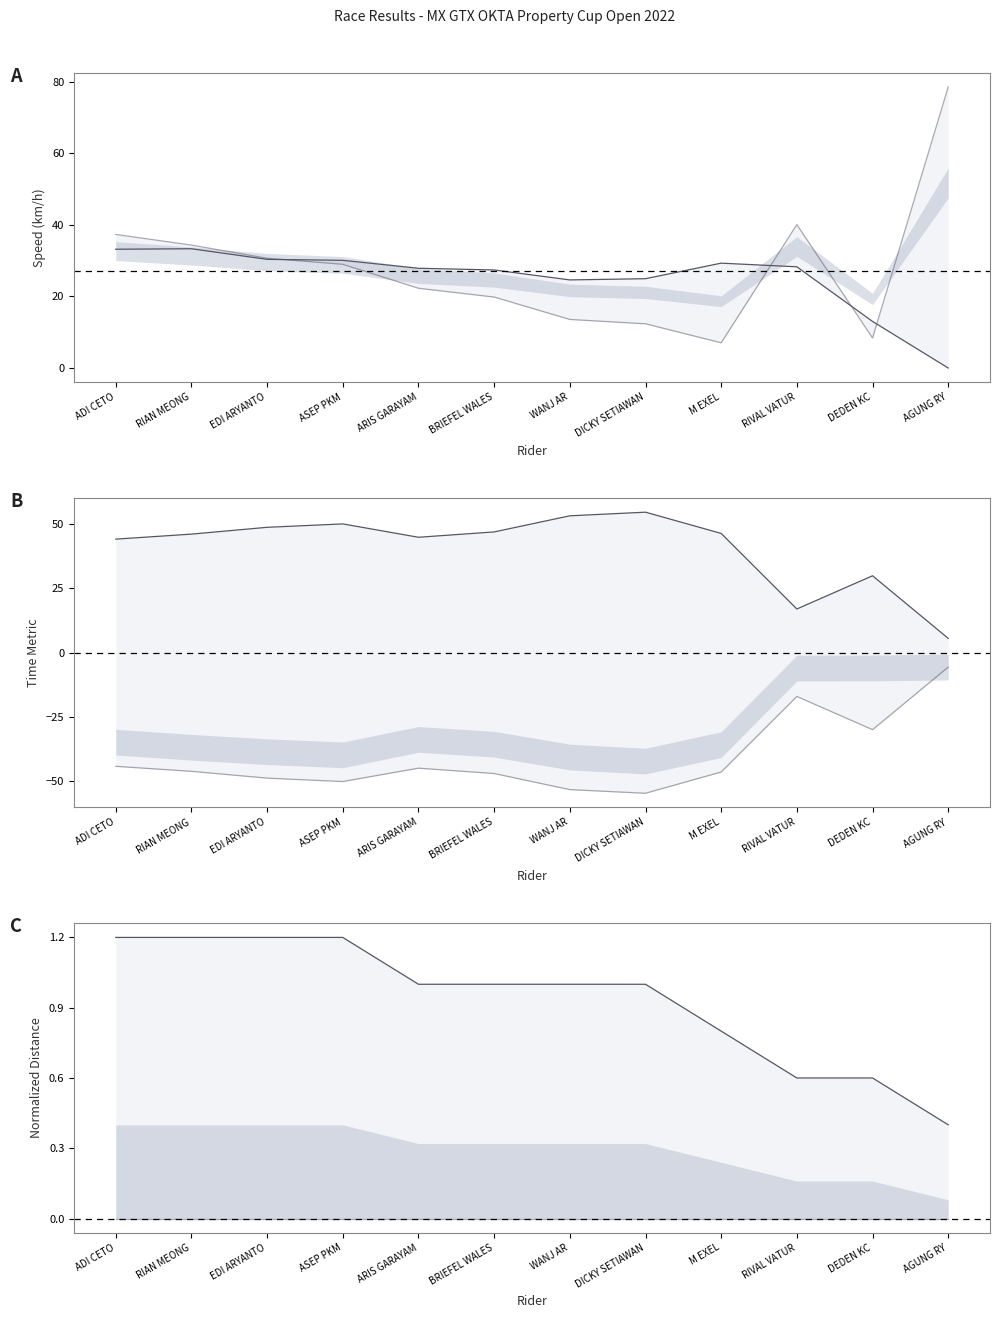

Approximately how many times larger is the value at ADI CETO compared to ARIS GARAYAM?

1.2